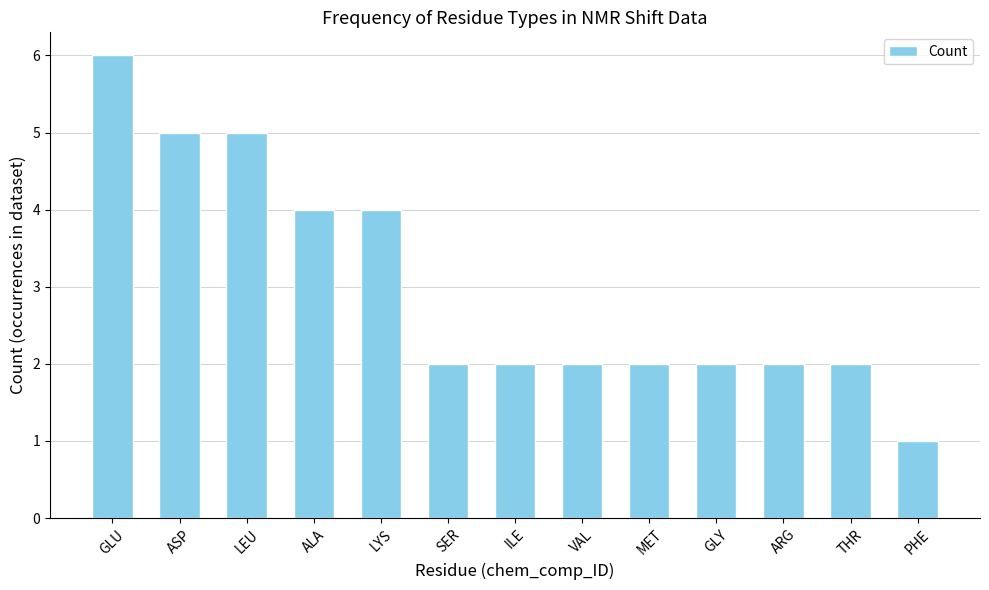

What is the sum of the values at SER and LYS?

6